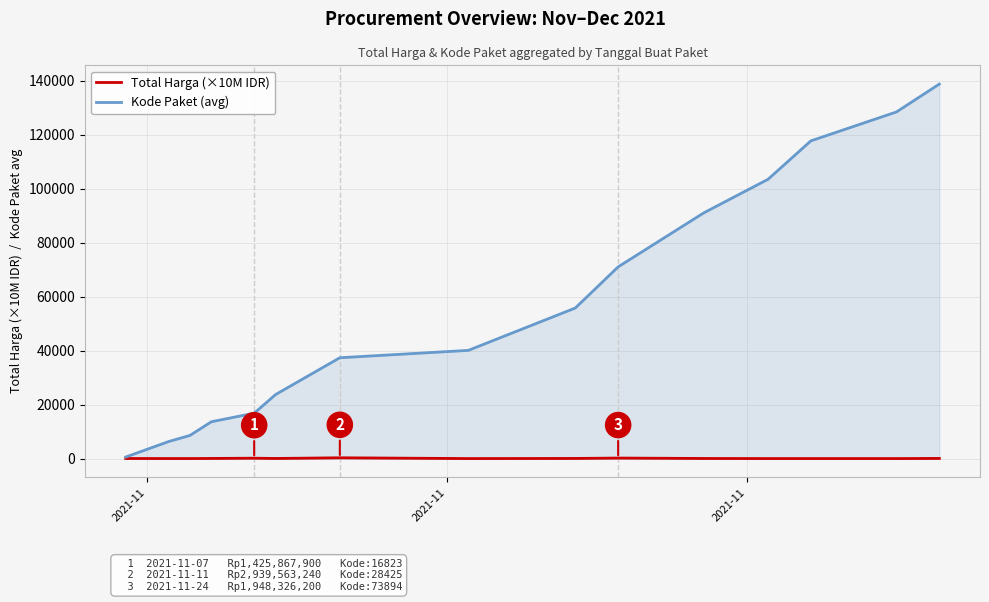

Rank the series by their average value, from lowest to highest.

Total Harga (×10M IDR), Kode Paket (avg)